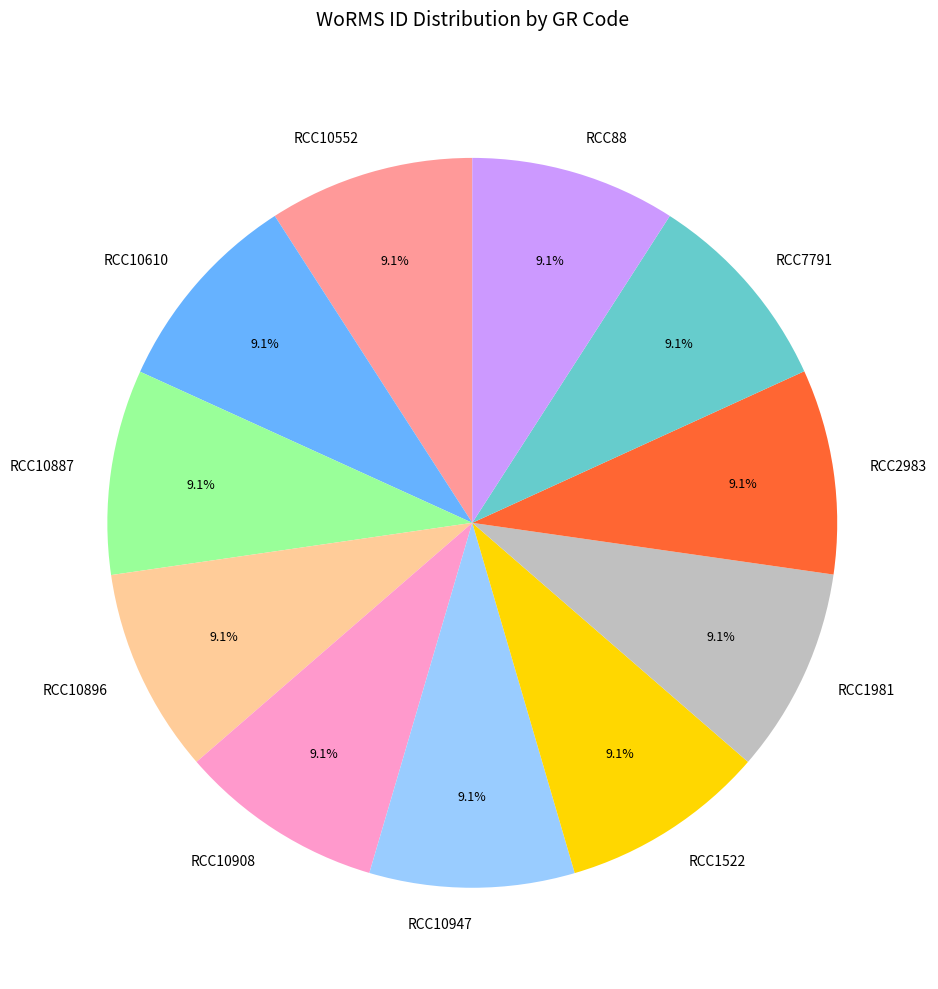

What portion of the pie excludes RCC88?

90.9%